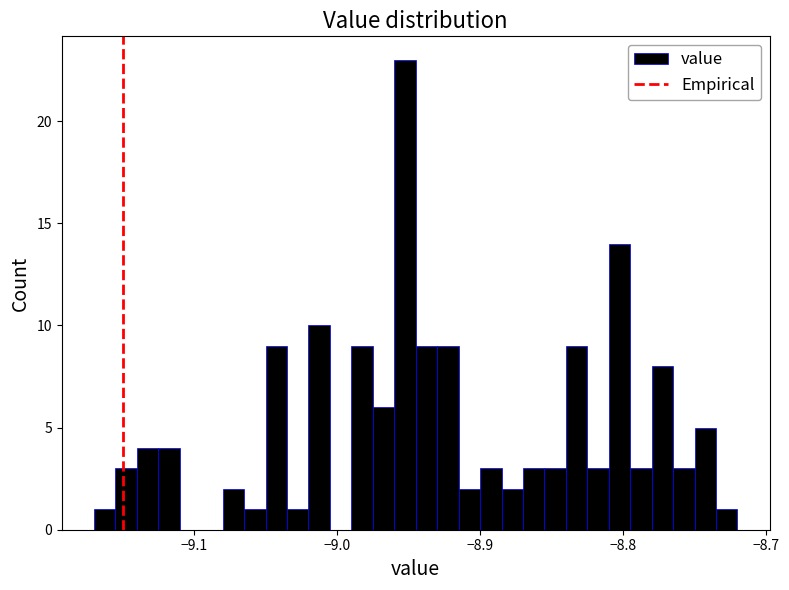

Read against the x-axis, roughly where is the centre of the tallest bar?

-8.95